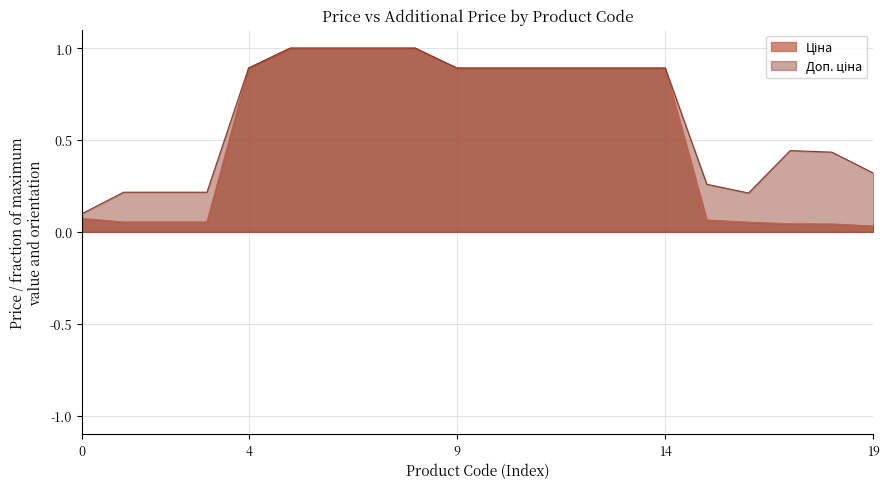

What is the value of the Доп. ціна point at the 16th from the left?

0.3